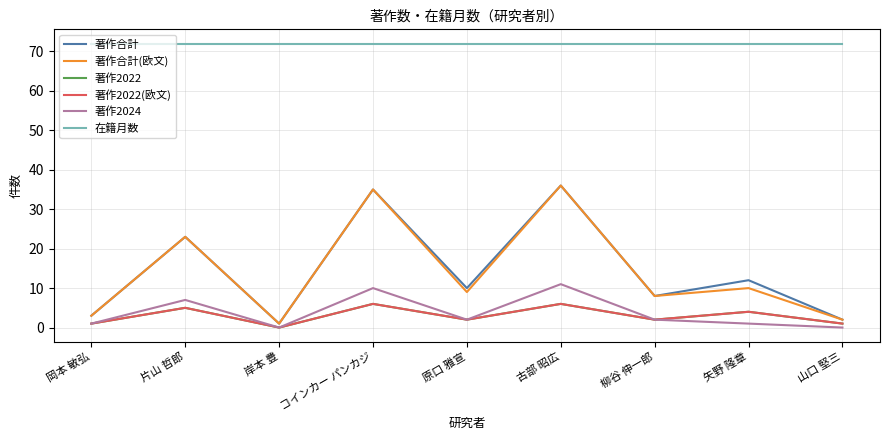

Reading left to right, what are all the values shown in this chart?

著作合計: 3	23	1	35	10	36	8	12	2
著作合計(欧文): 3	23	1	35	9	36	8	10	2
著作2022: 1	5	0	6	2	6	2	4	1
著作2022(欧文): 1	5	0	6	2	6	2	4	1
著作2024: 1	7	0	10	2	11	2	1	0
在籍月数: 72	72	72	72	72	72	72	72	72